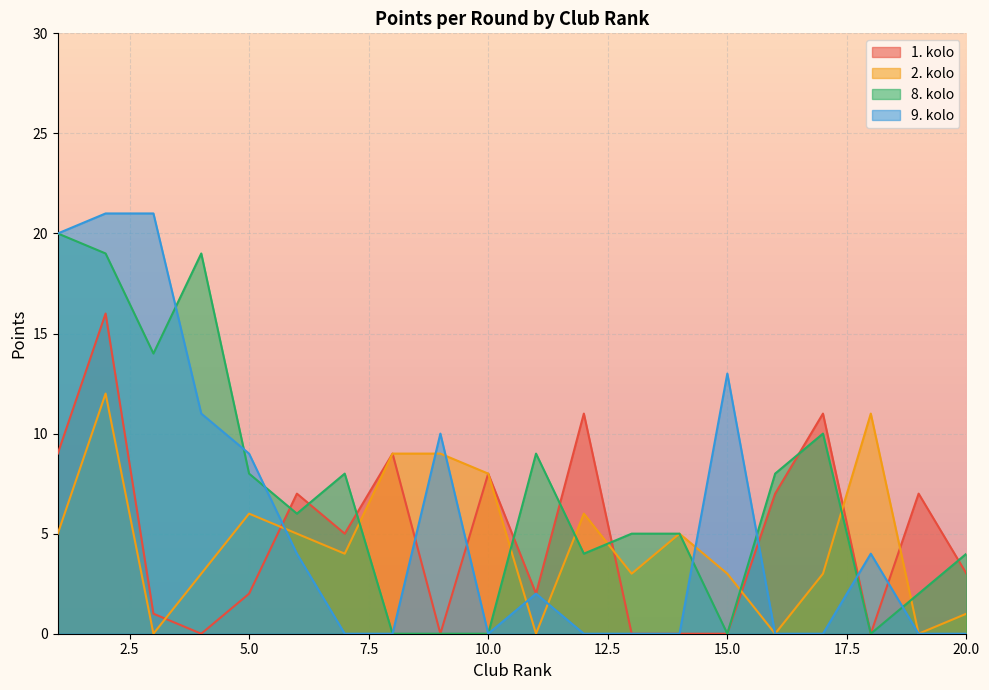

What is the sum of all 8. kolo values?

141